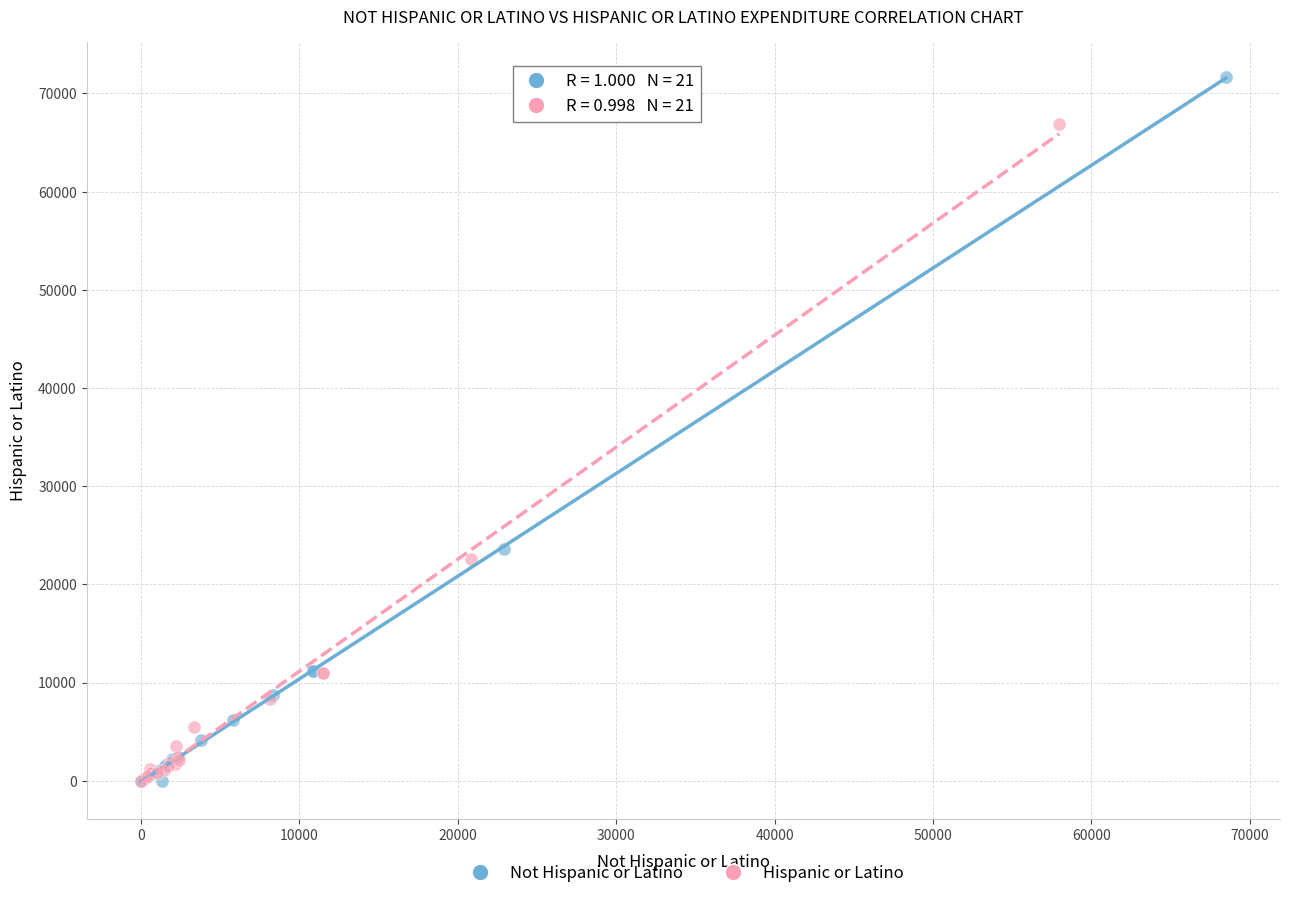

Which series has the widest spread of Y values?

Not Hispanic or Latino